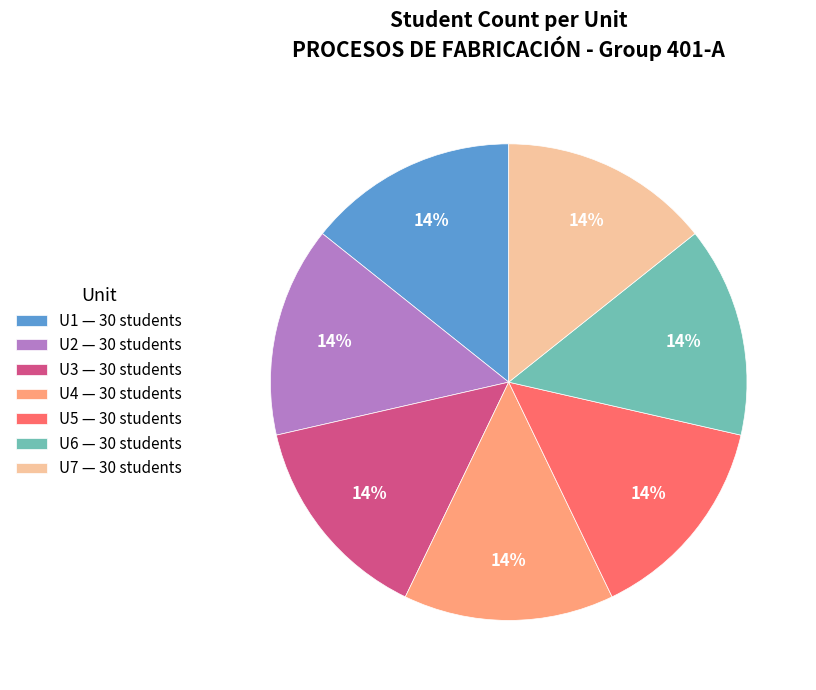

To the nearest percent, what percentage of the pie is U7 — 30 students?

14%